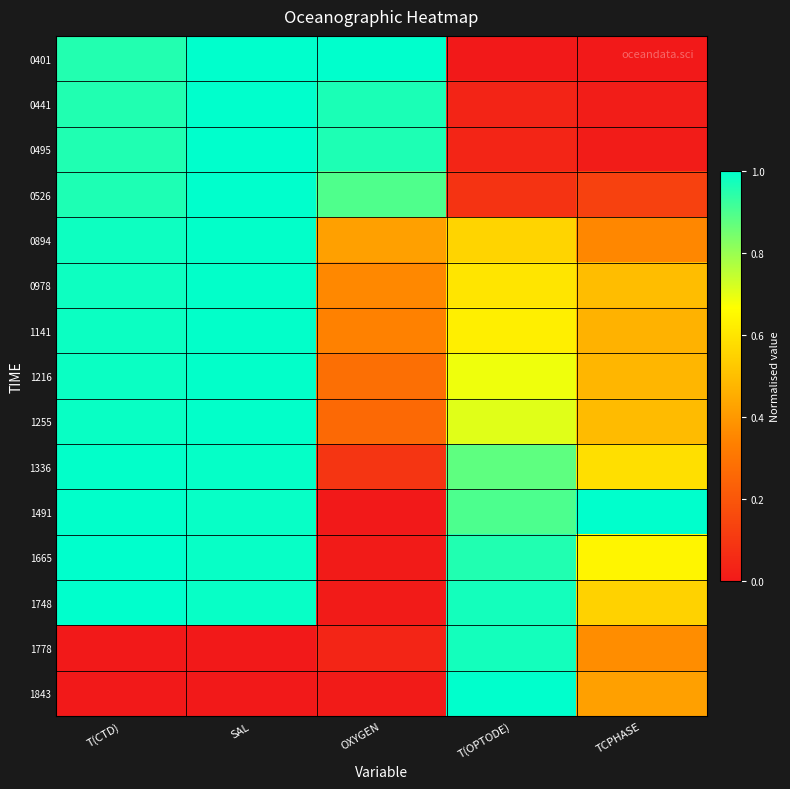

What is the greatest value displayed?

1.0